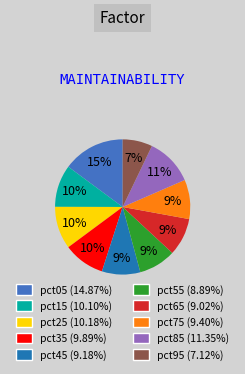

Which slice is the largest?

pct05